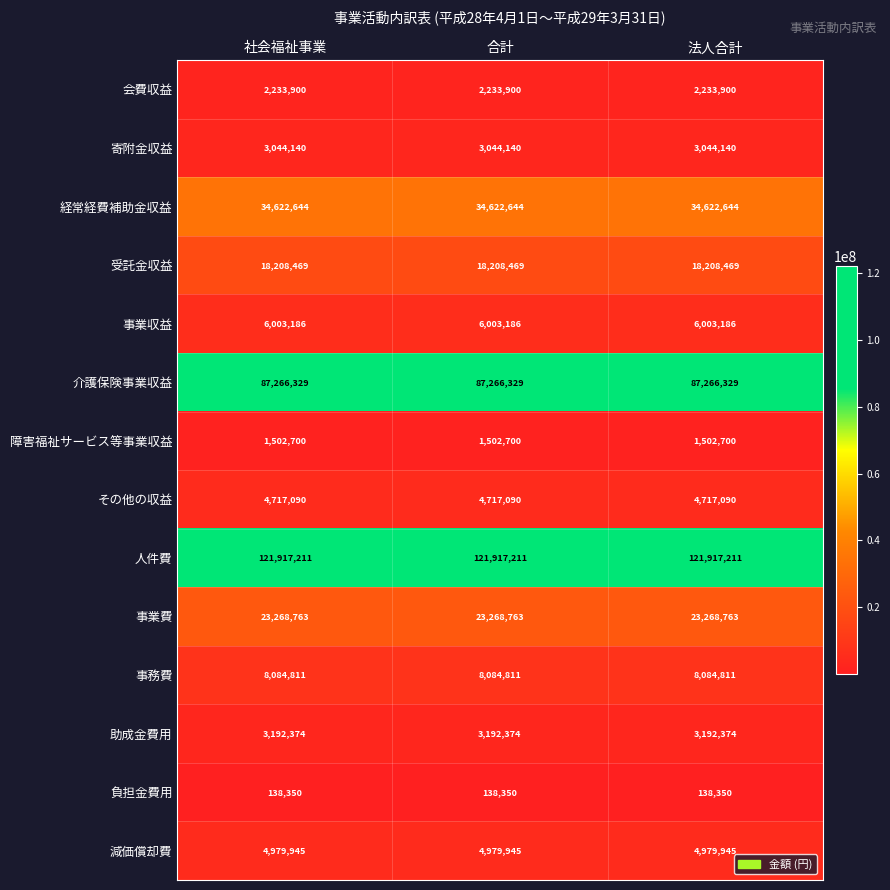

True or false: 会費収益 has a value of 2233900 at 社会福祉事業.

True